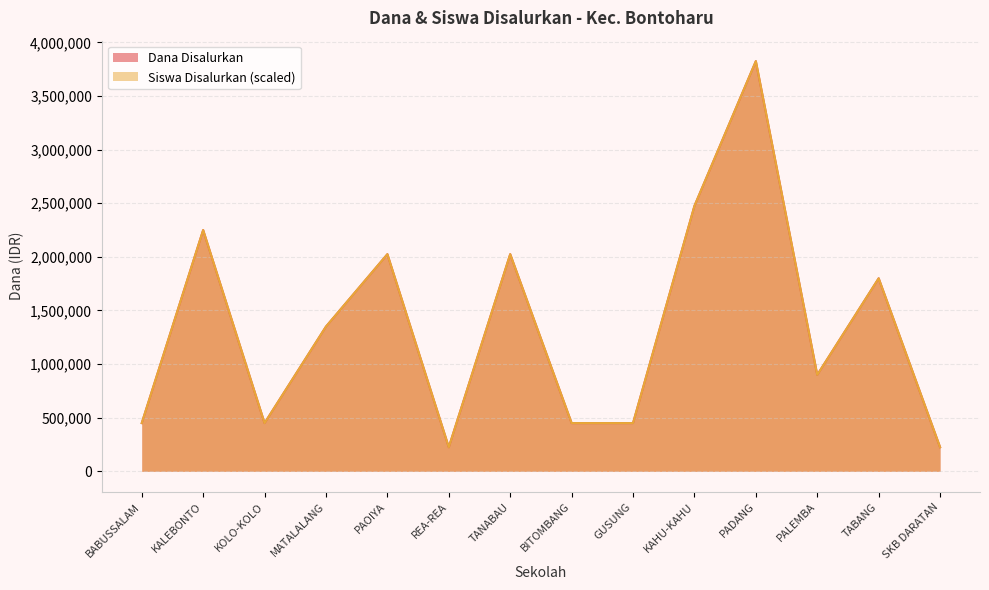

At which category is the sum across all series the highest?

PADANG